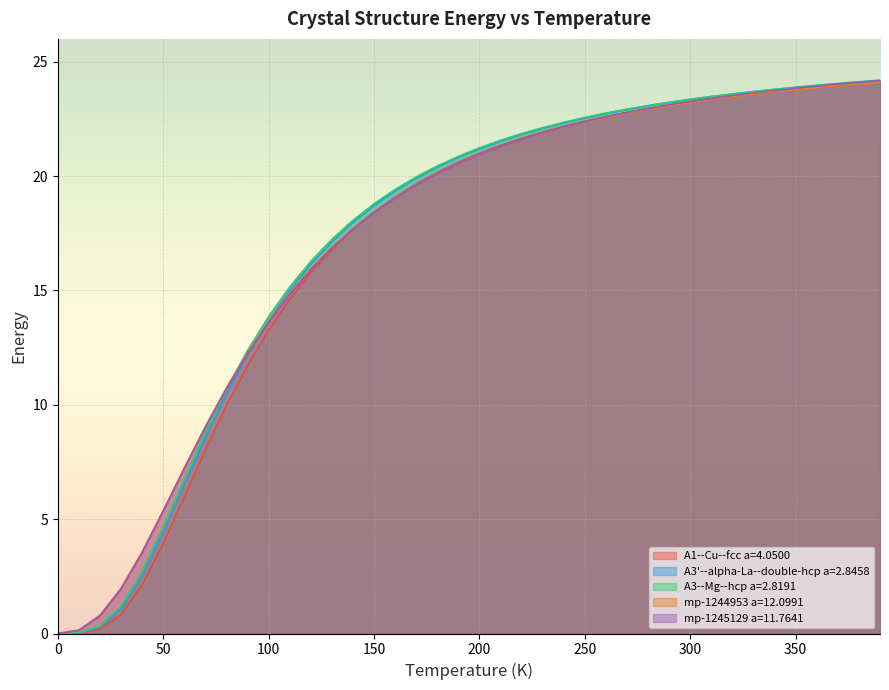

What is the maximum value shown in the chart?

24.2